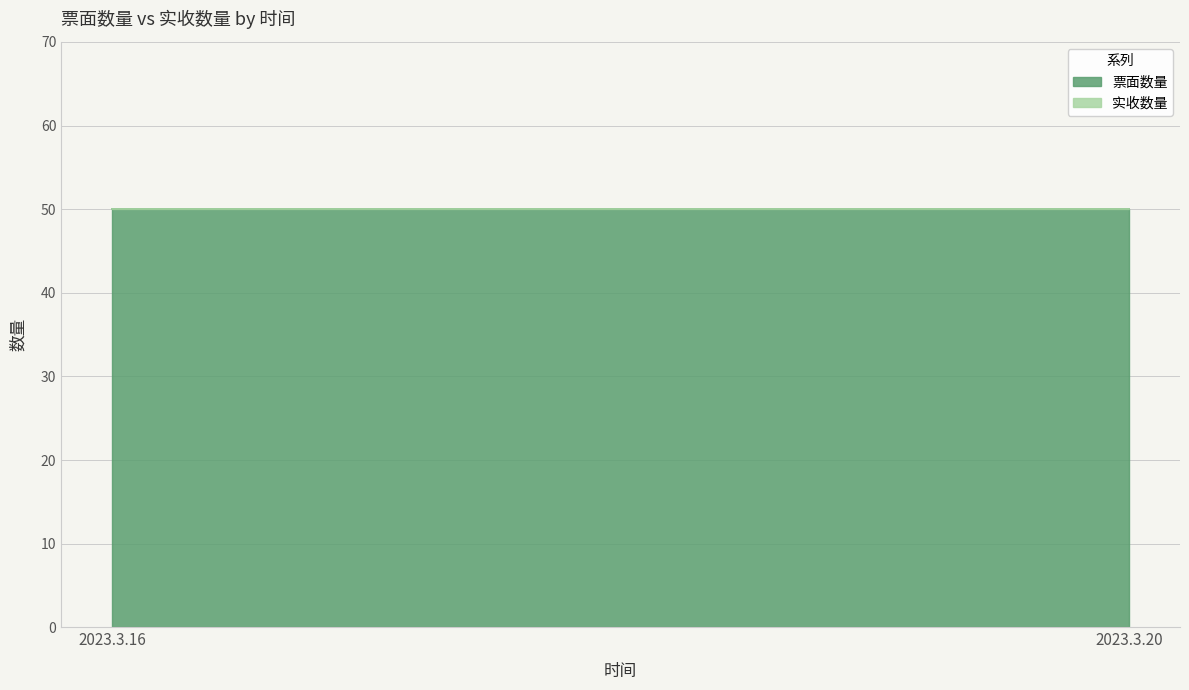

List the series in order of their peak value, highest first.

票面数量, 实收数量